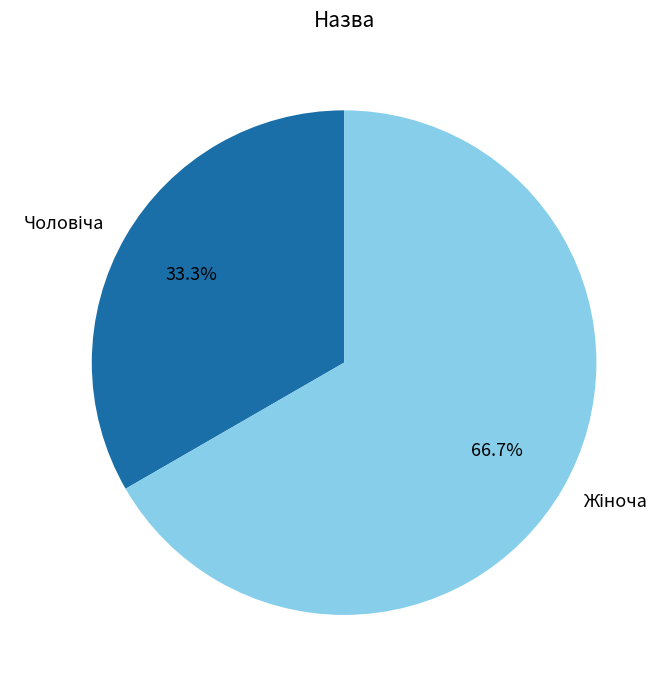

Is there any slice that represents more than half of the pie?

Yes